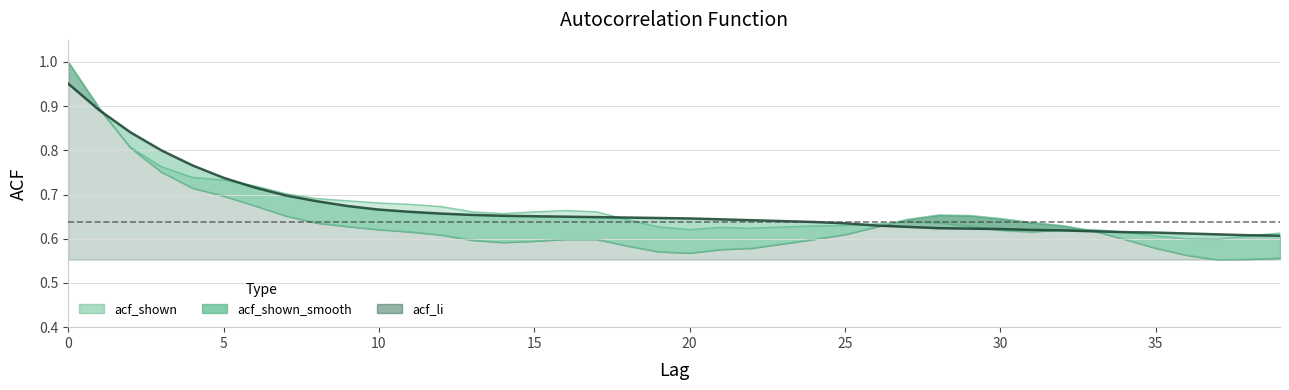

At which category does acf_li reach its first local valley?

14